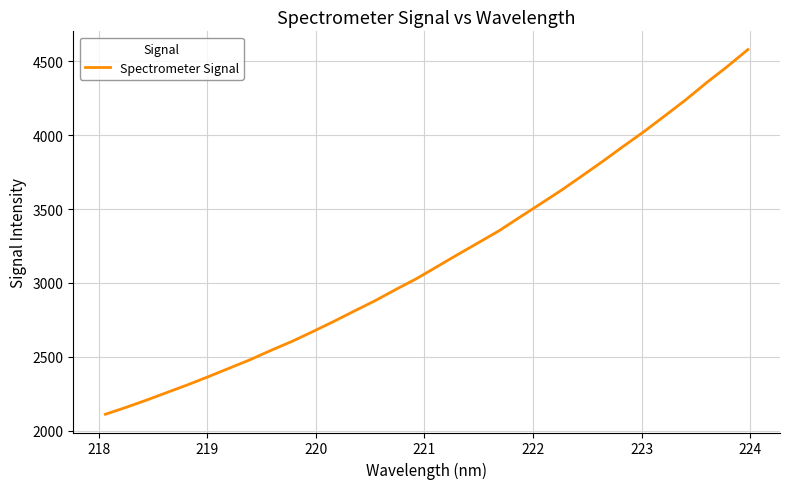

What is the greatest value displayed?

4579.8